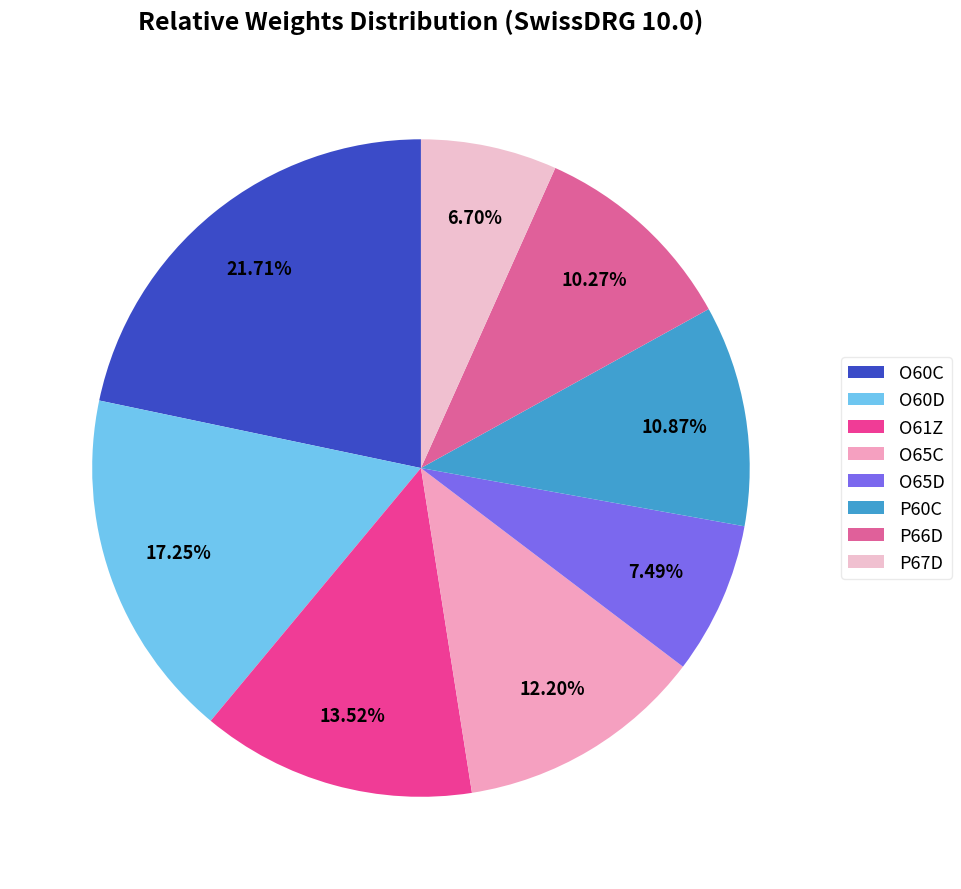

Is it true that P60C is 1% of the pie?

False